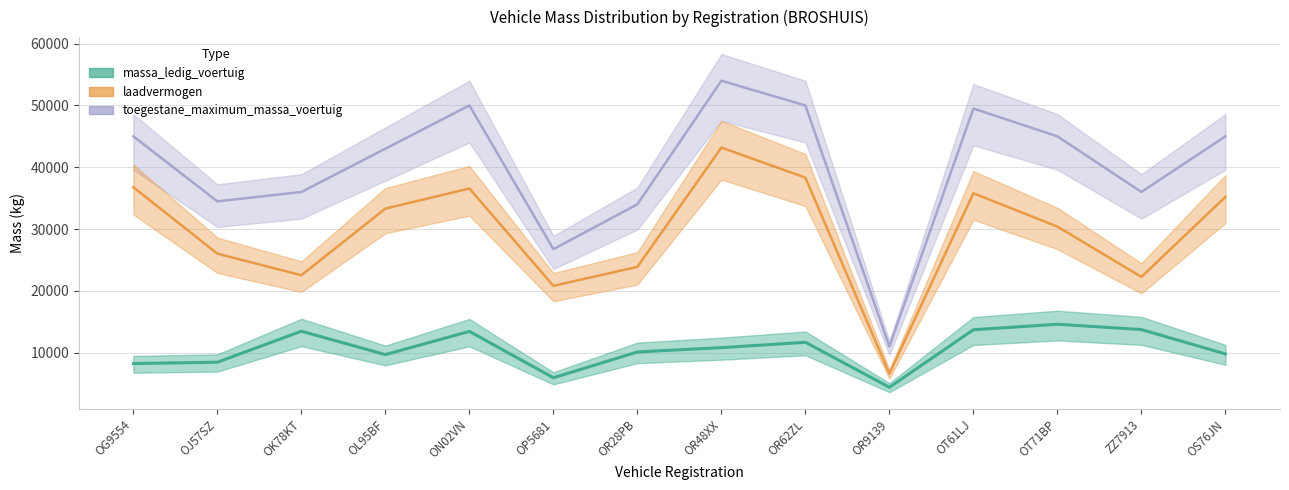

How many data points in massa_ledig_voertuig are less than 10810?

7